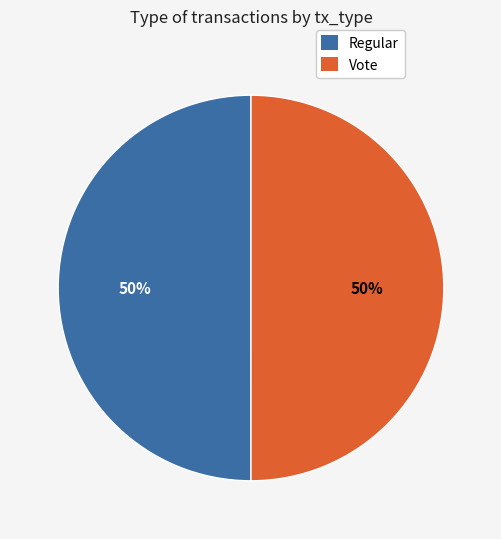

What percentage is the Regular slice, to the nearest percent?

50%